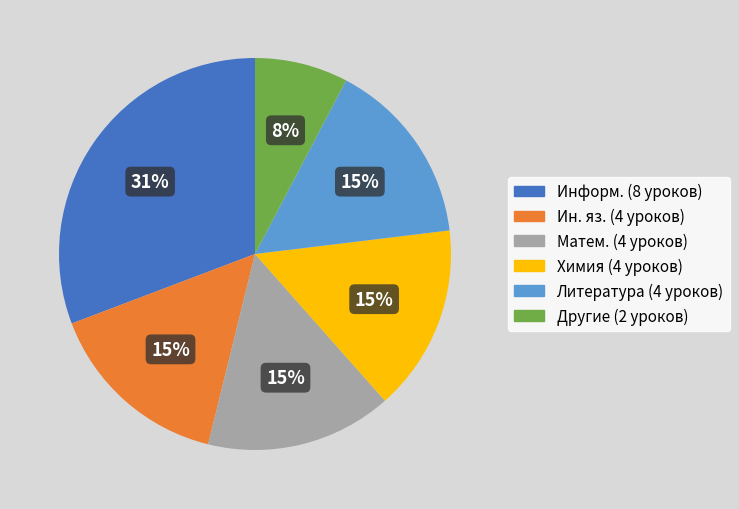

How many segments does this pie chart have?

6